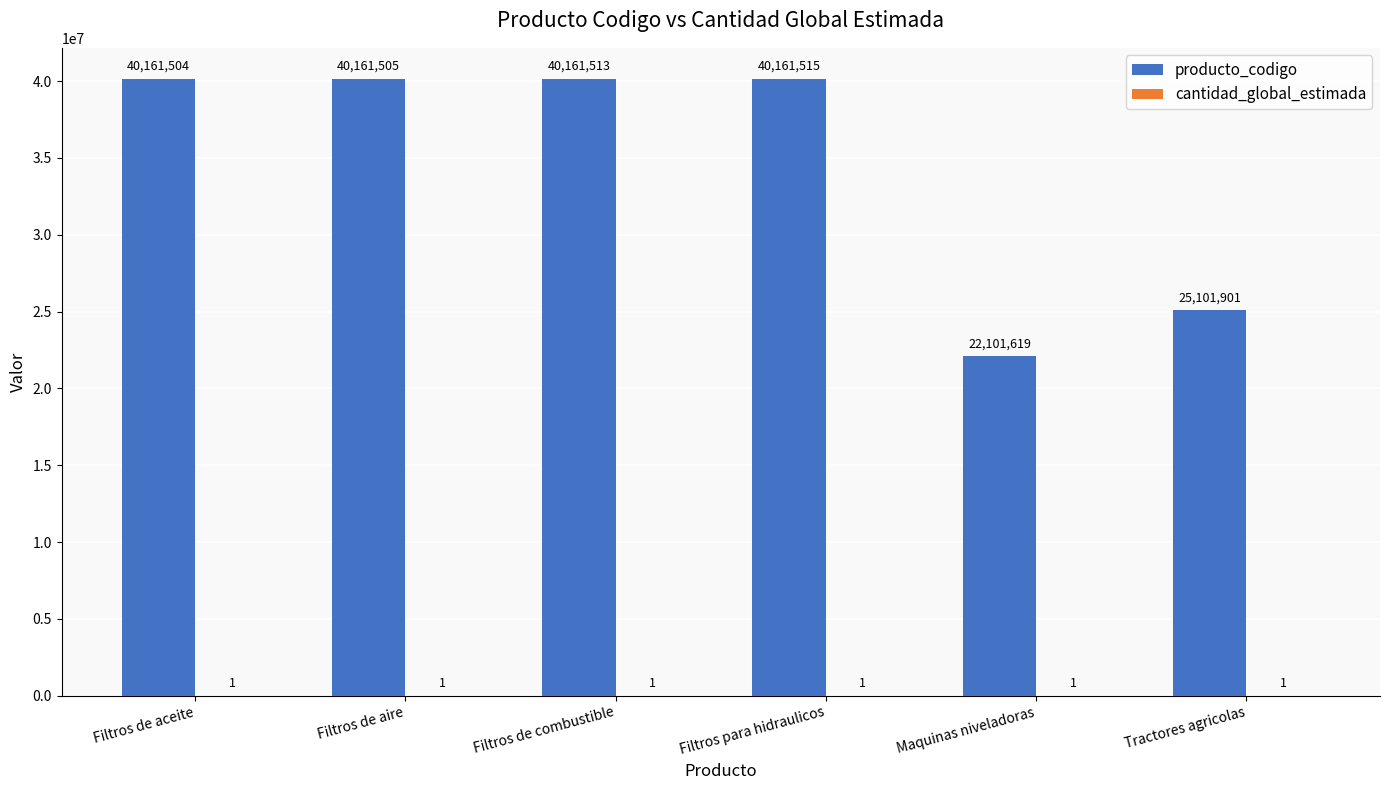

What is the total value across all series at Filtros de aceite?

40161505